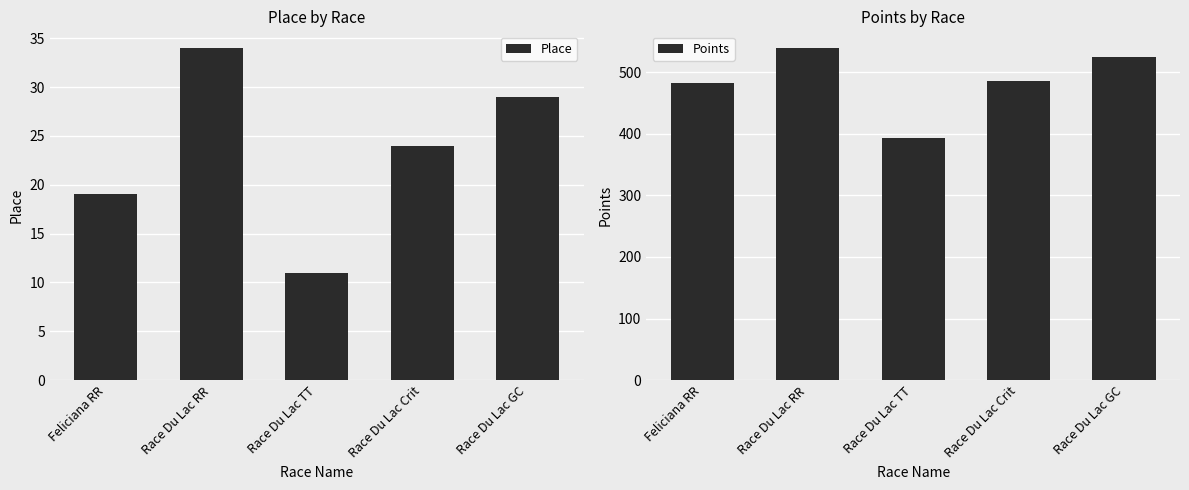

Where is Place nearest to the value 22?

Race Du Lac Crit